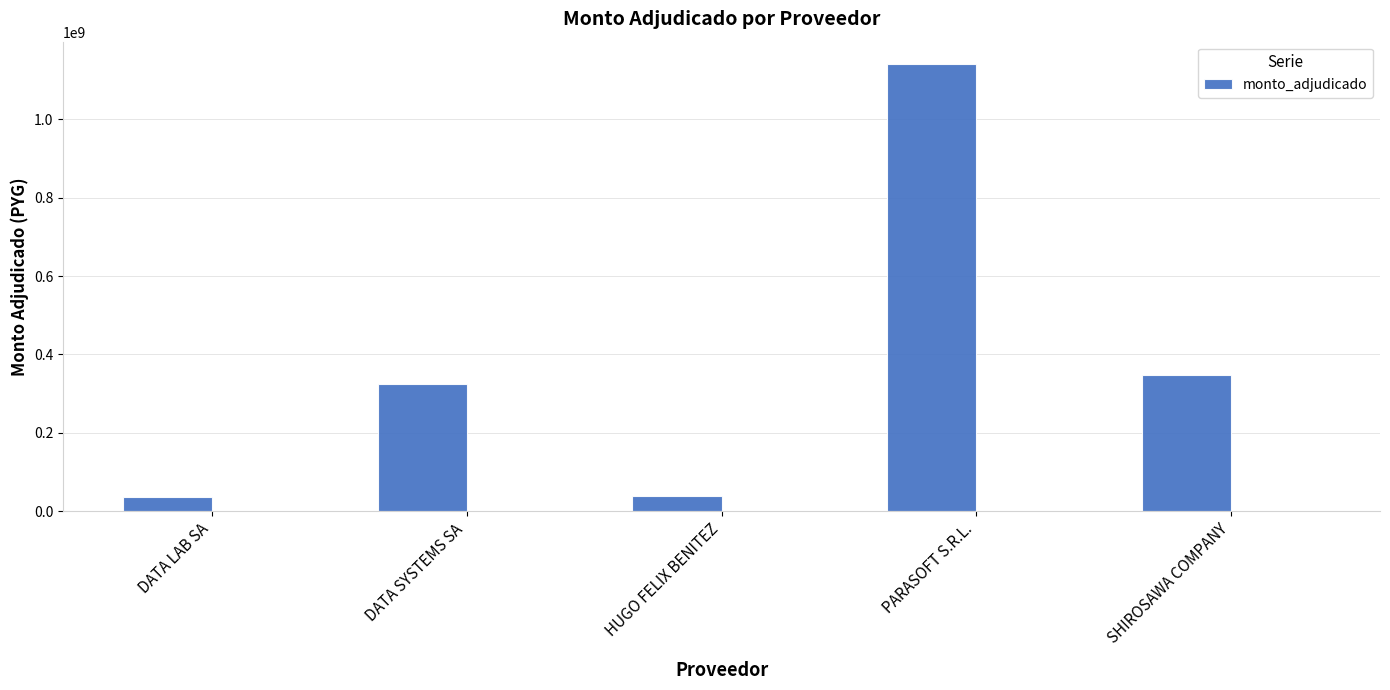

List the labels in order of value, largest first.

PARASOFT S.R.L., SHIROSAWA COMPANY, DATA SYSTEMS SA, HUGO FELIX BENITEZ, DATA LAB SA